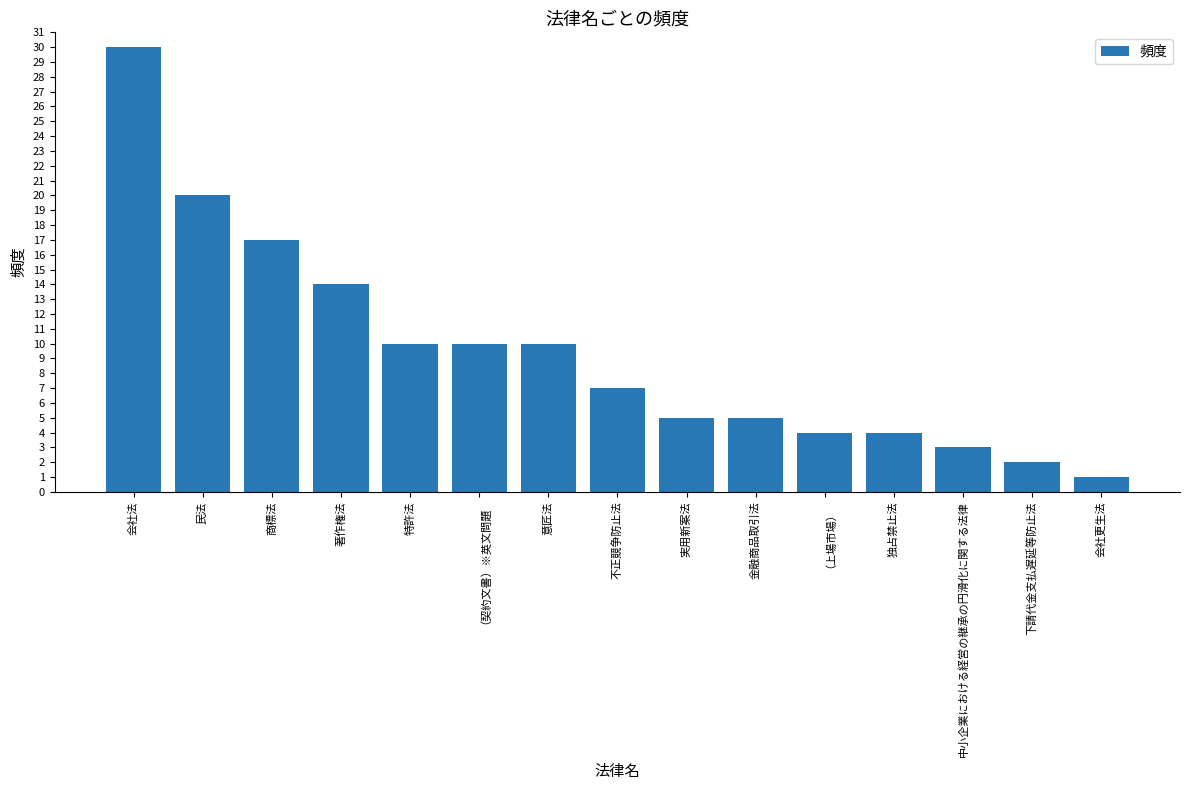

Is it true that the value at 商標法 is 17?

True